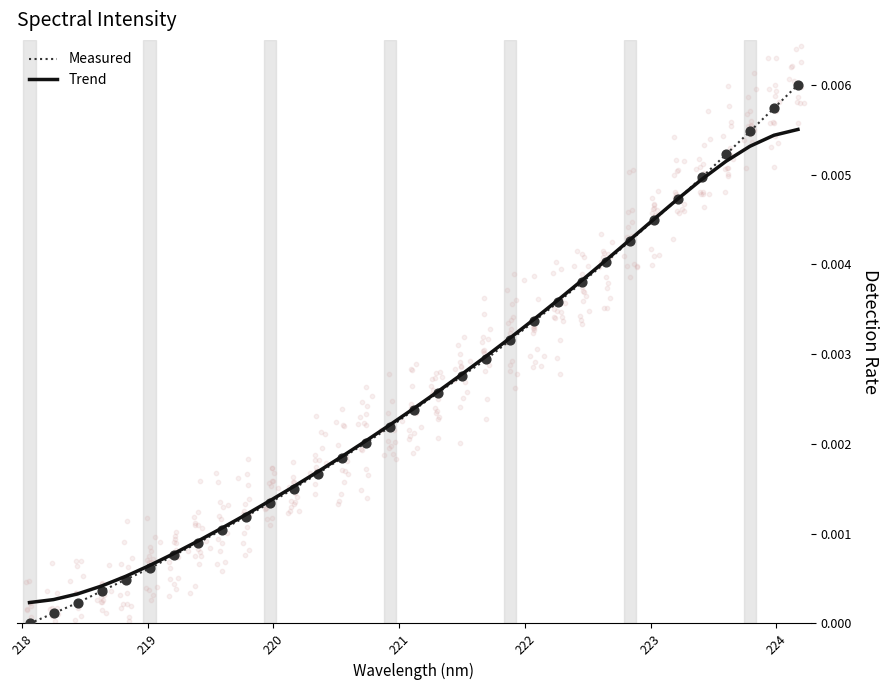

At how many categories does at least one series exceed 0?

33